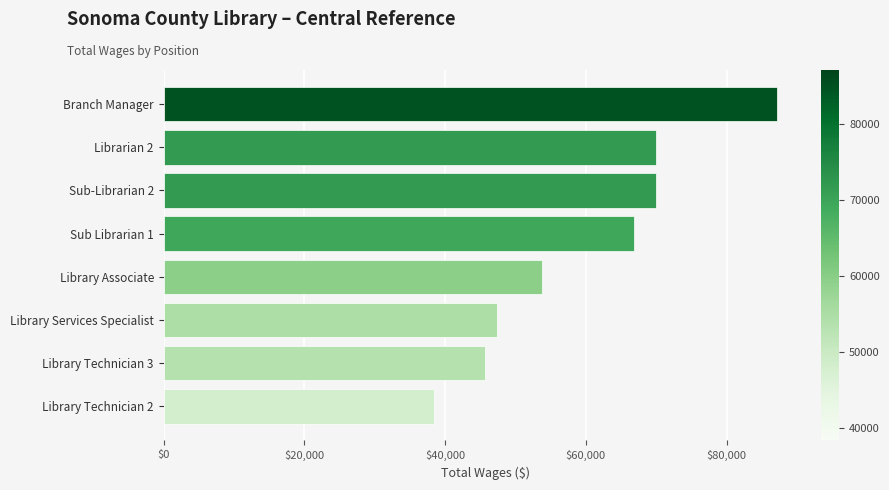

Is it true that the value at Sub-Librarian 2 is 123915?

False